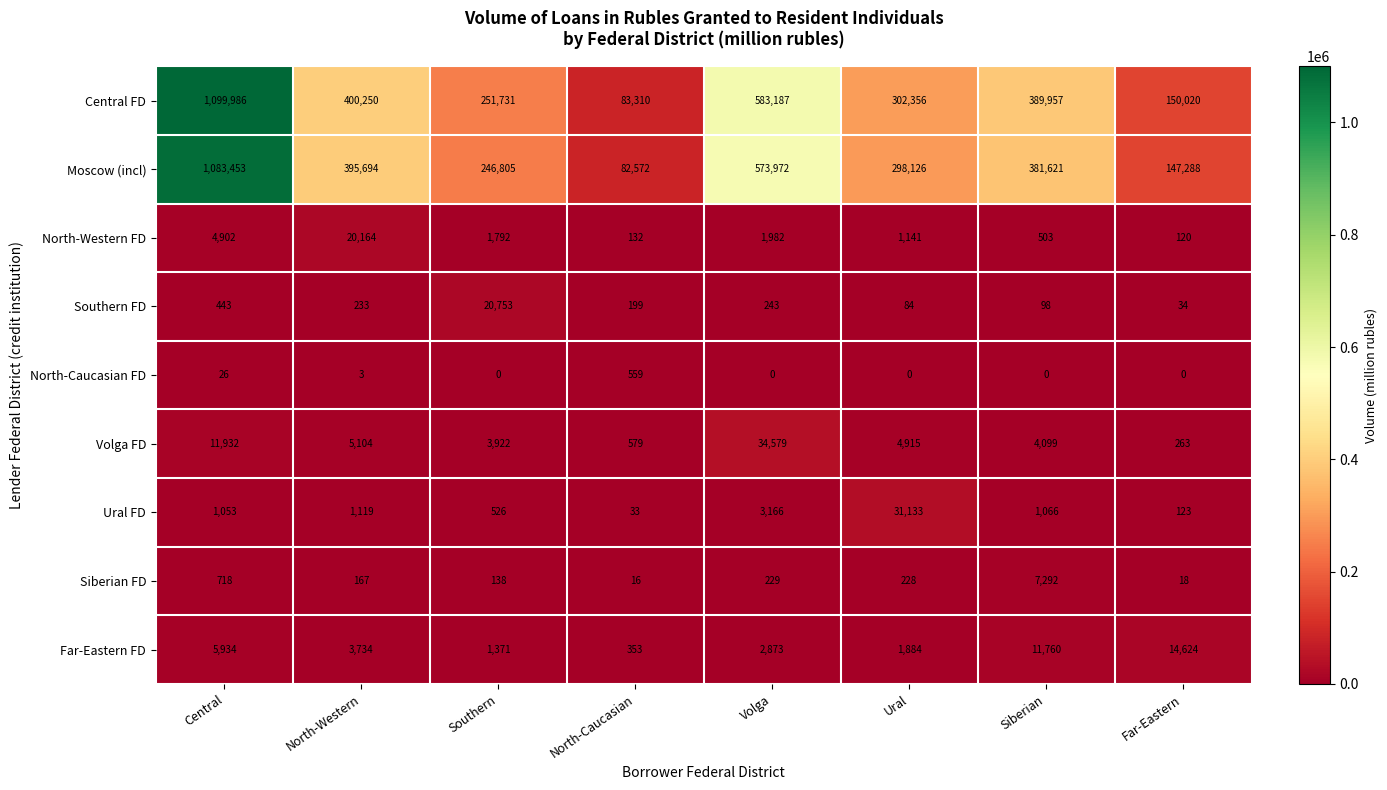

What is the minimum value for Ural FD?

33